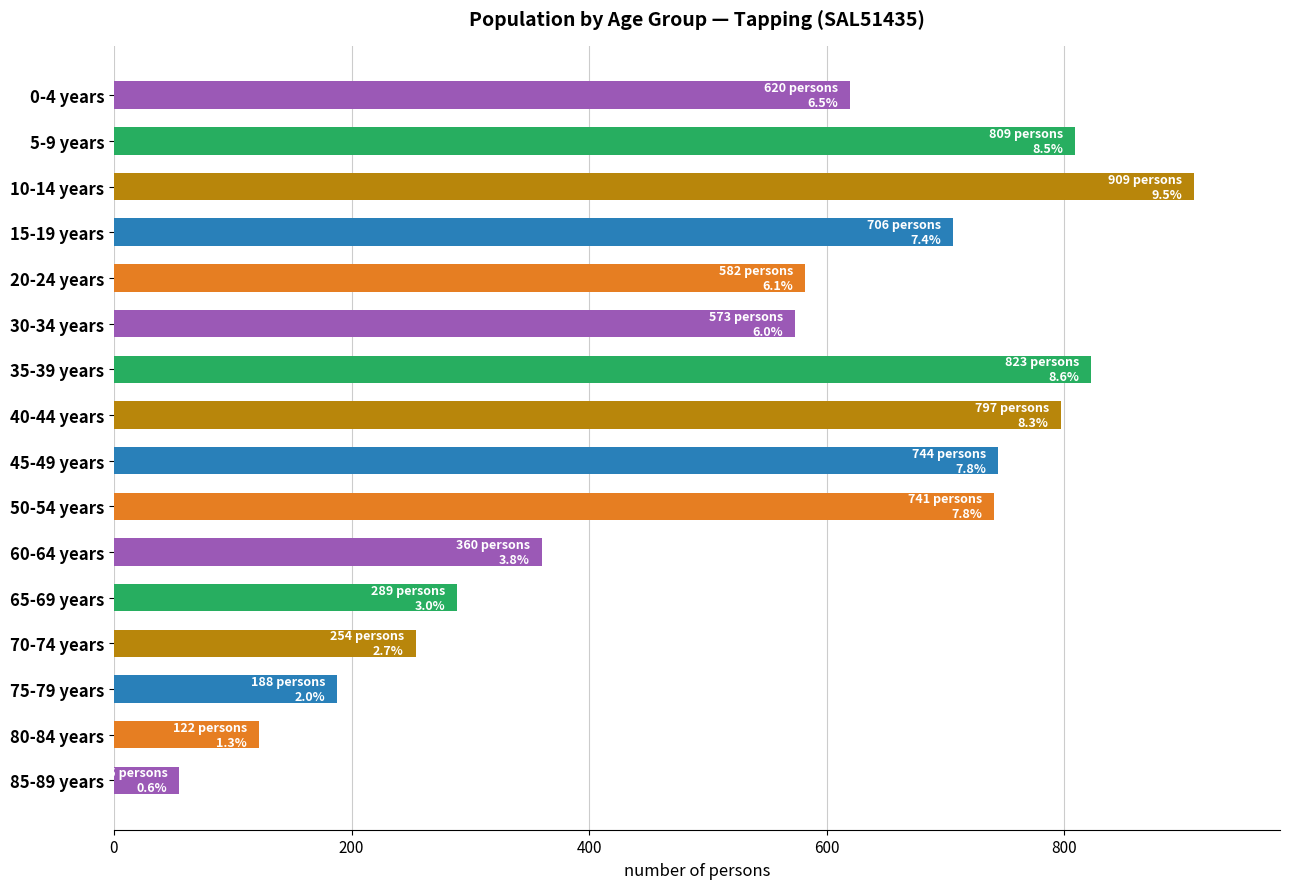

How many values are below 620?

8